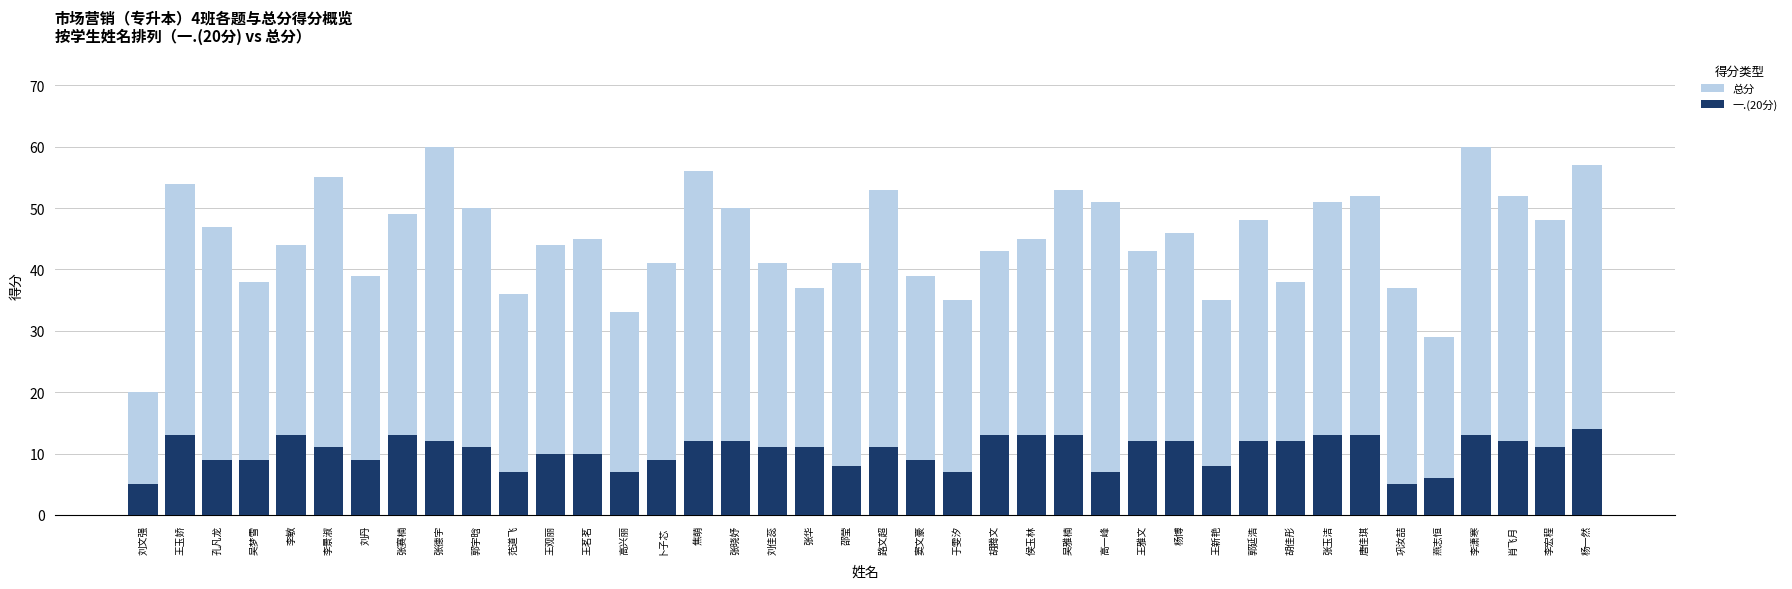

Which series has the widest spread of values?

总分